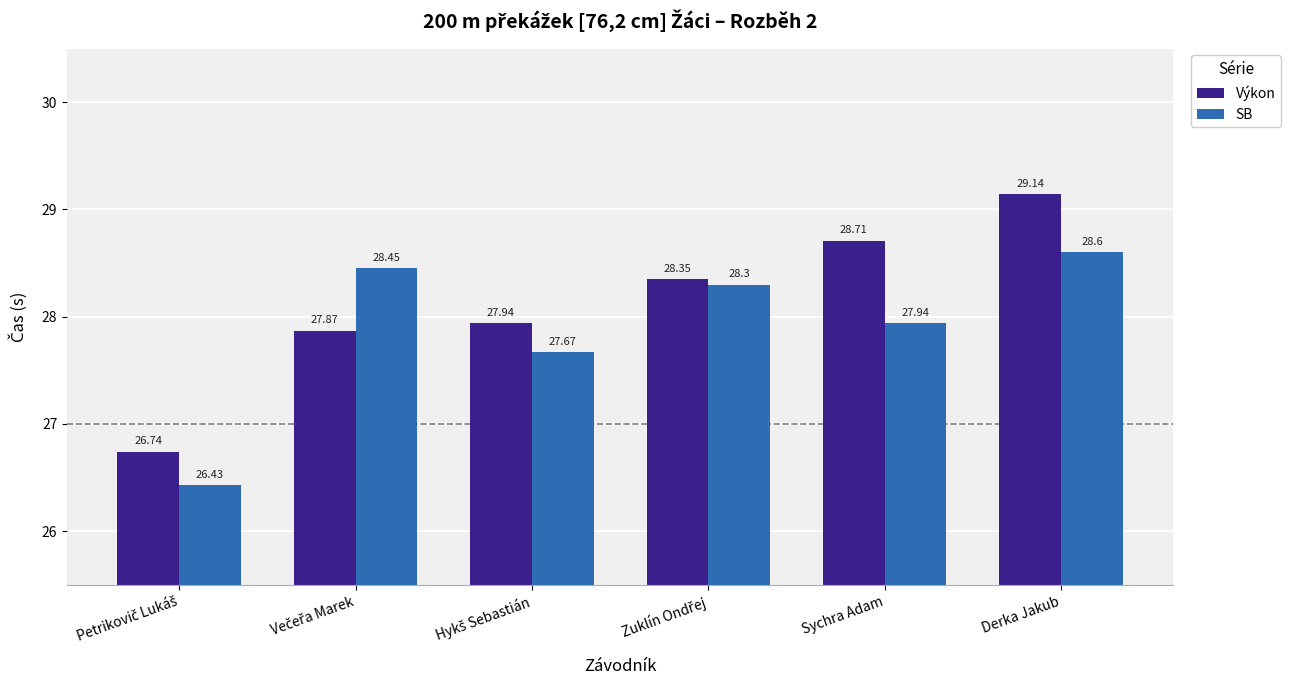

Which category has the highest value in the Výkon series?

Derka Jakub